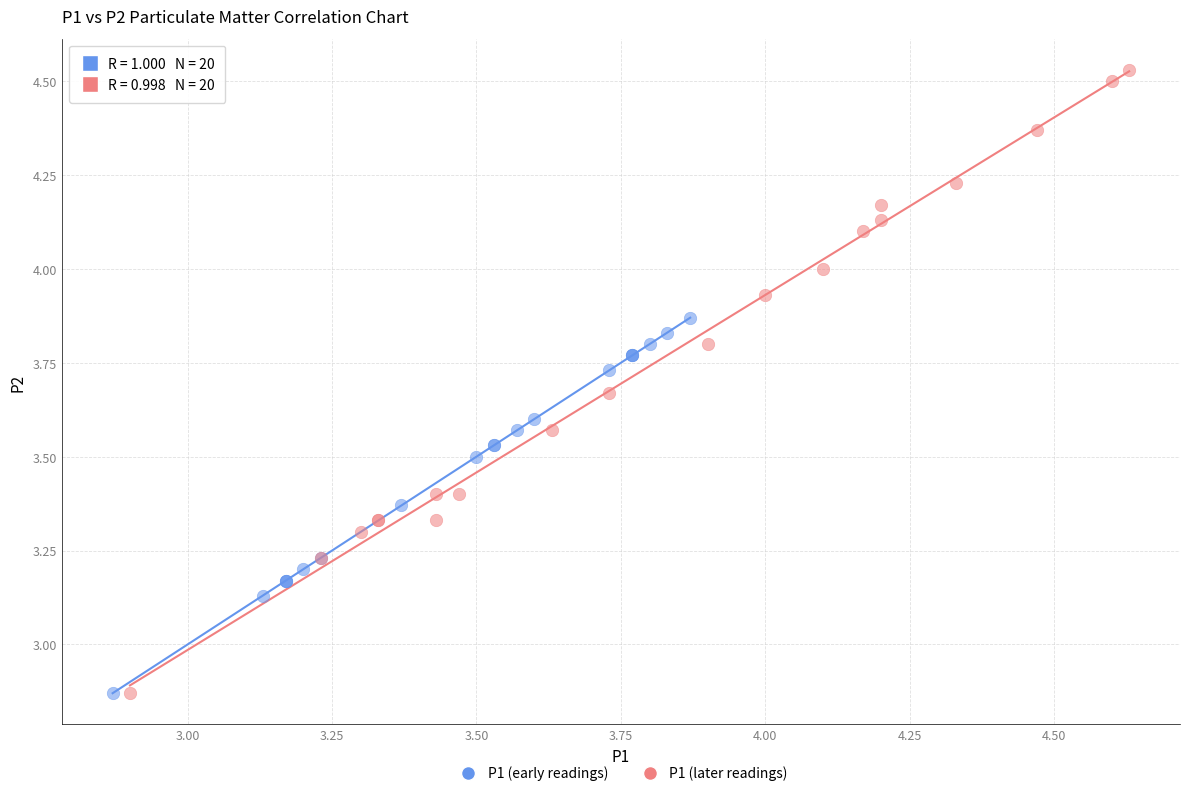

Which series has the widest spread of Y values?

P1 (later readings)